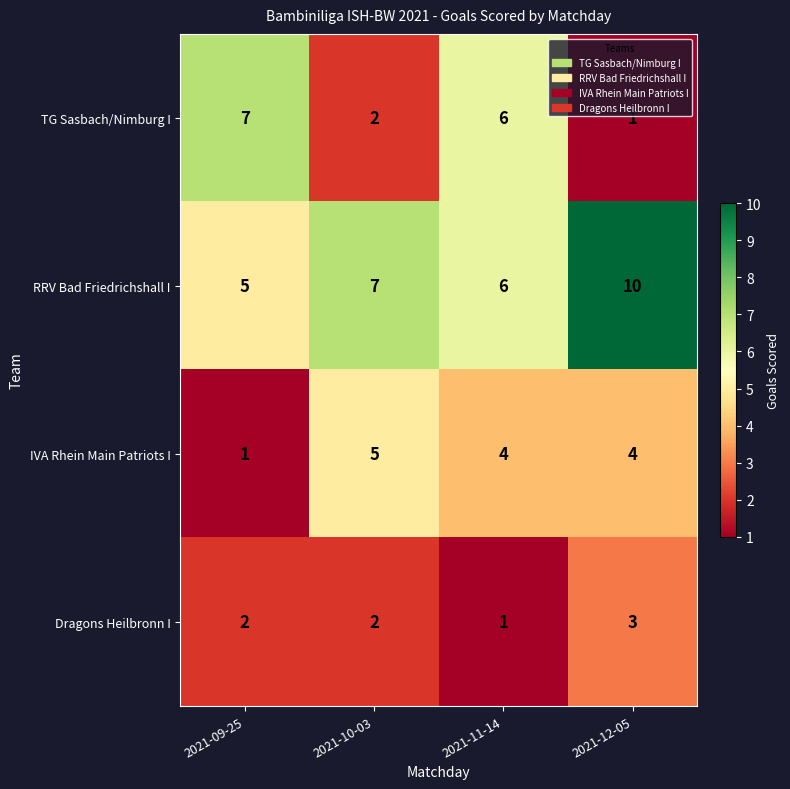

At which label does IVA Rhein Main Patriots I reach its minimum?

2021-09-25